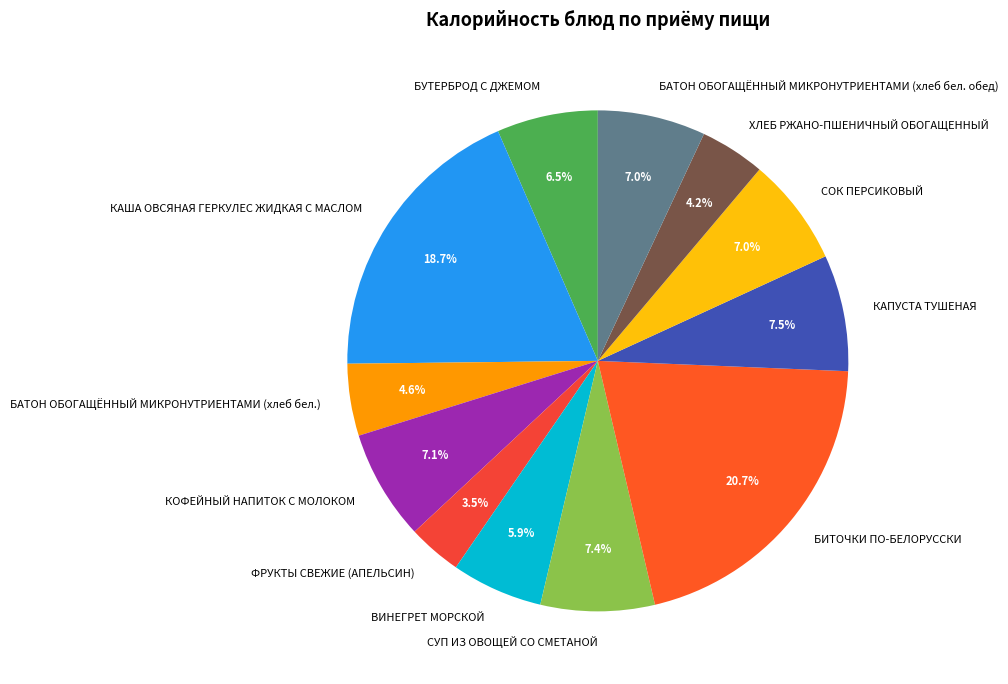

What is the smallest slice in the pie chart?

ФРУКТЫ СВЕЖИЕ (АПЕЛЬСИН)